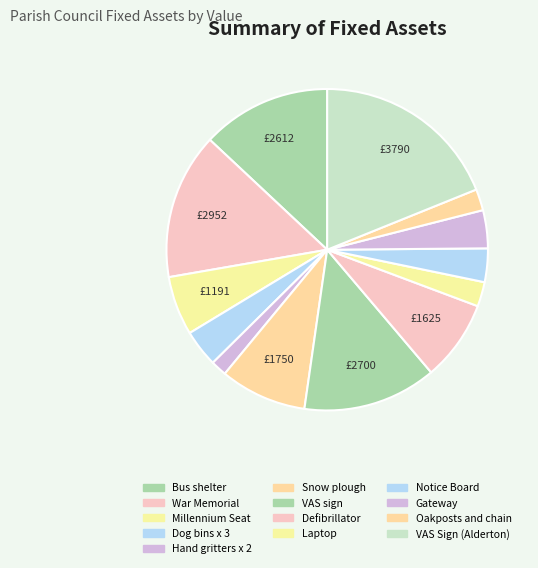

Count the number of slices in the pie.

13